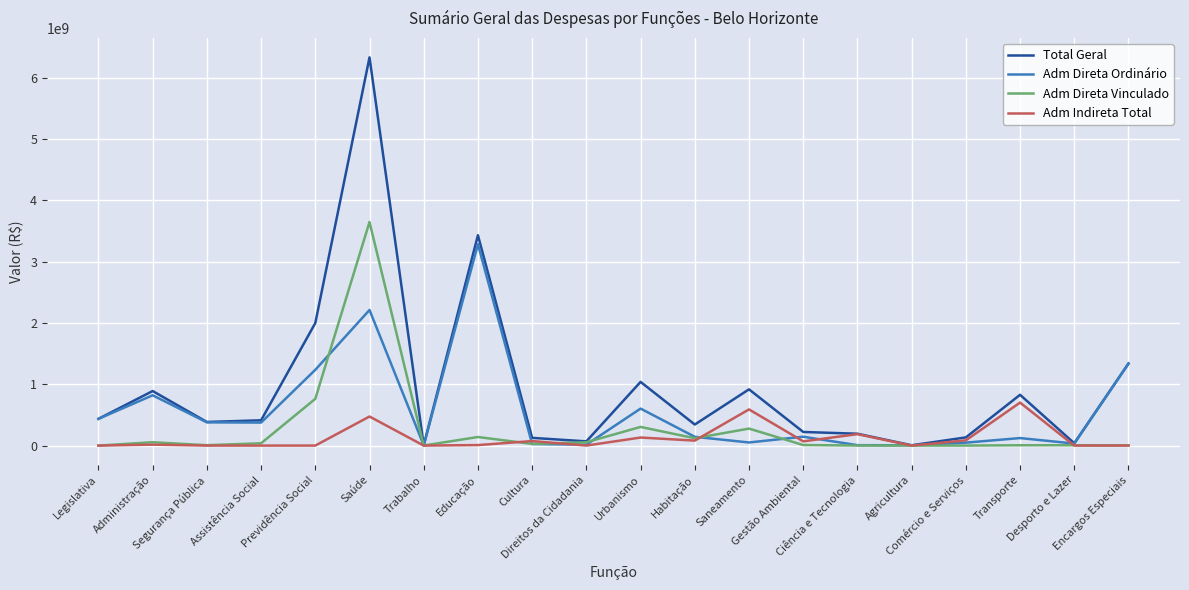

Does the chart have visible grid lines?

Yes